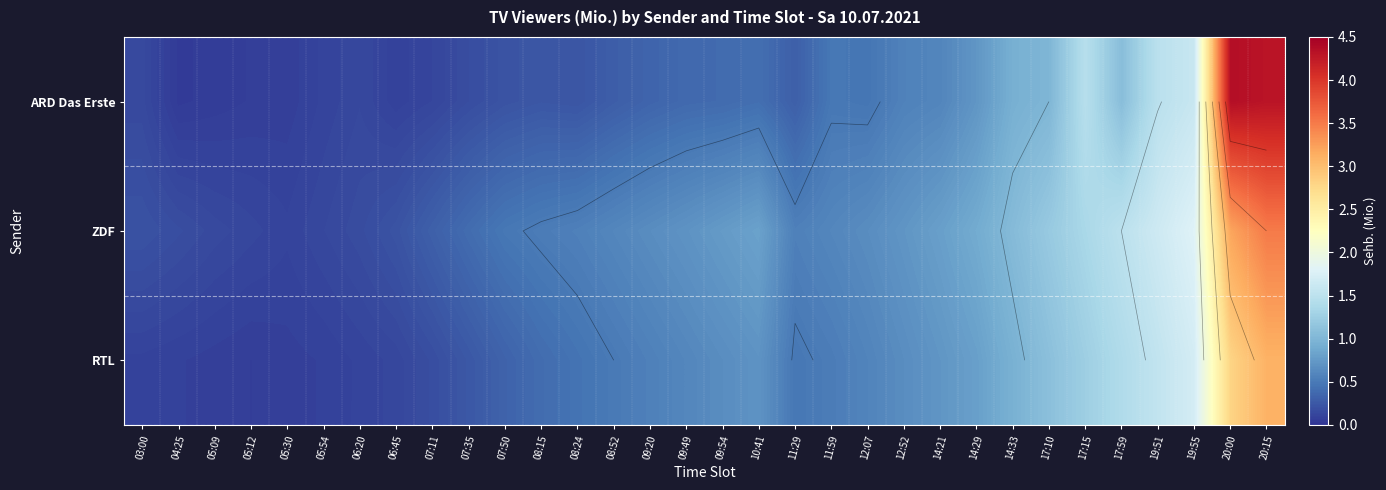

Between 20:15 and 14:29, which is larger?

20:15